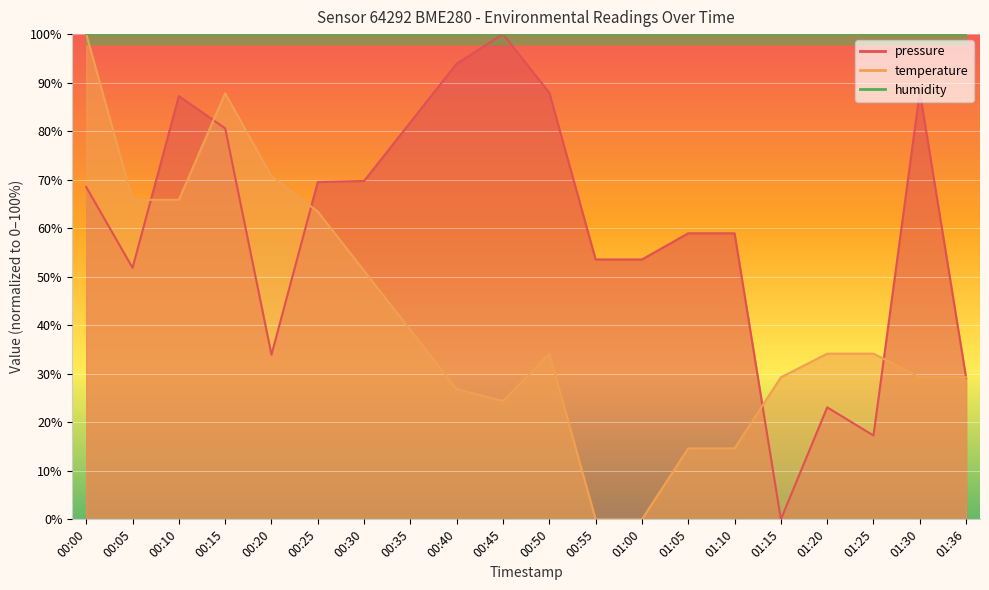

Which series ends up on top after the final intersection of temperature and pressure?

temperature